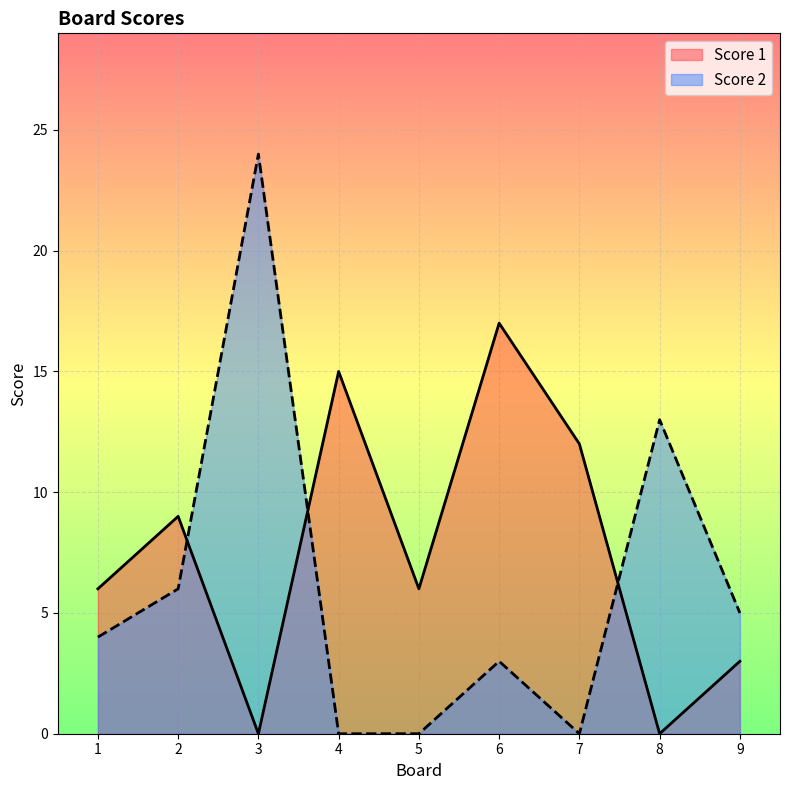

Where do Score 2 and Score 1 first cross each other?

2 and 3